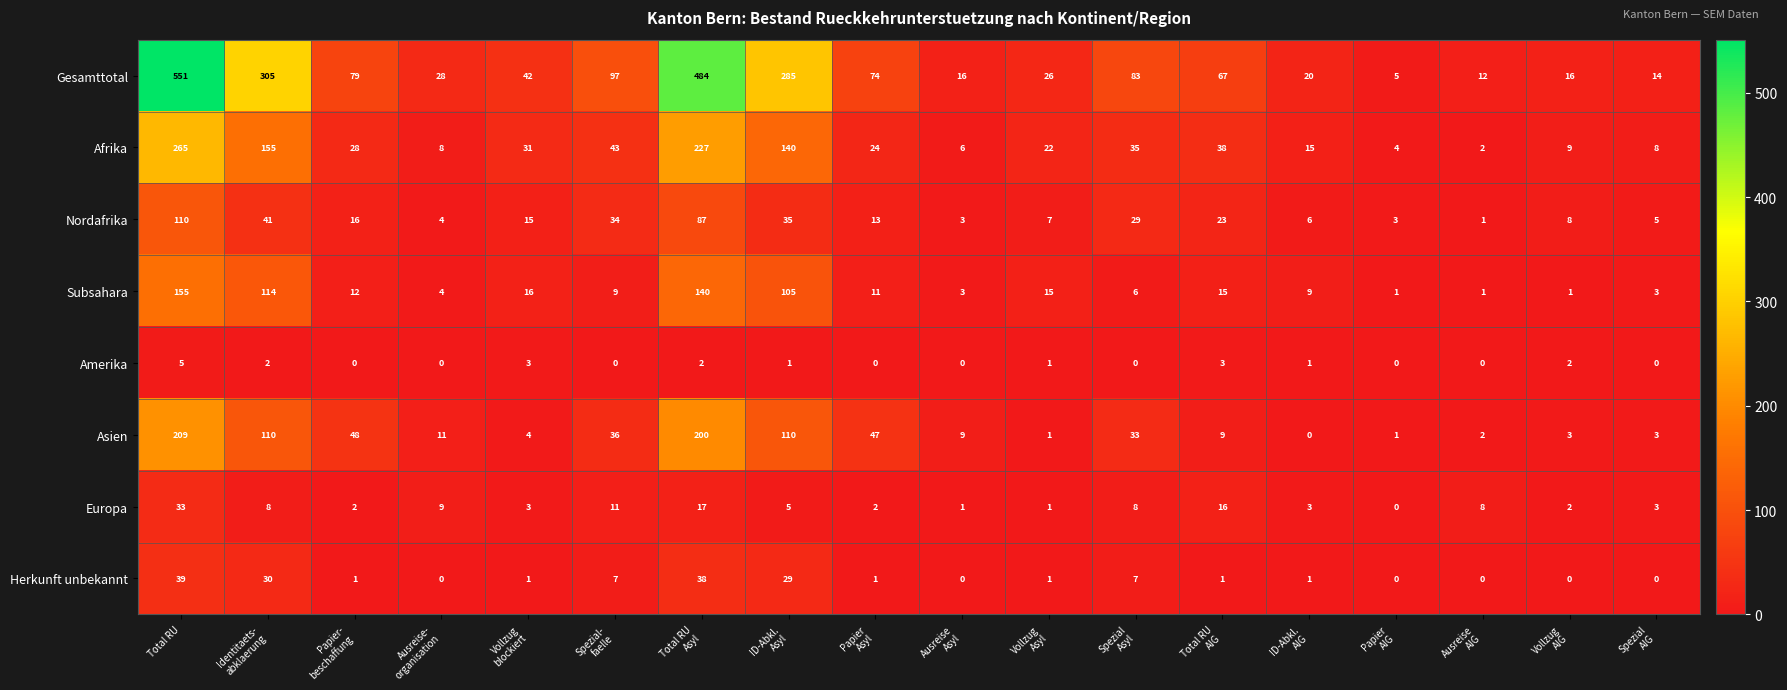

At which label does Amerika reach its peak?

Total RU